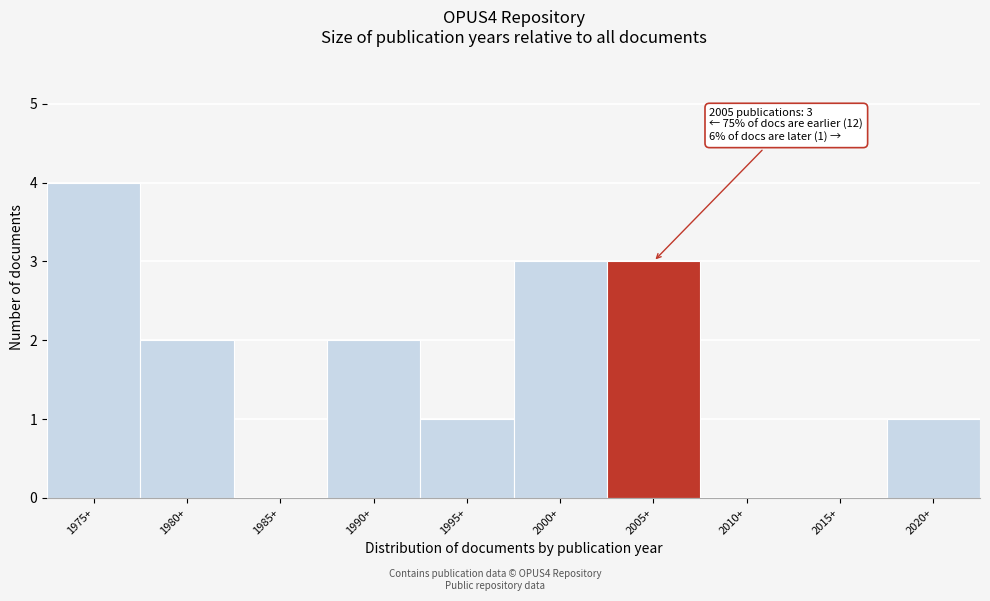

Reading right to left, list all the values displayed in this chart.

2020+=1	2015+=0	2010+=0	2005+=3	2000+=3	1995+=1	1990+=2	1985+=0	1980+=2	1975+=4